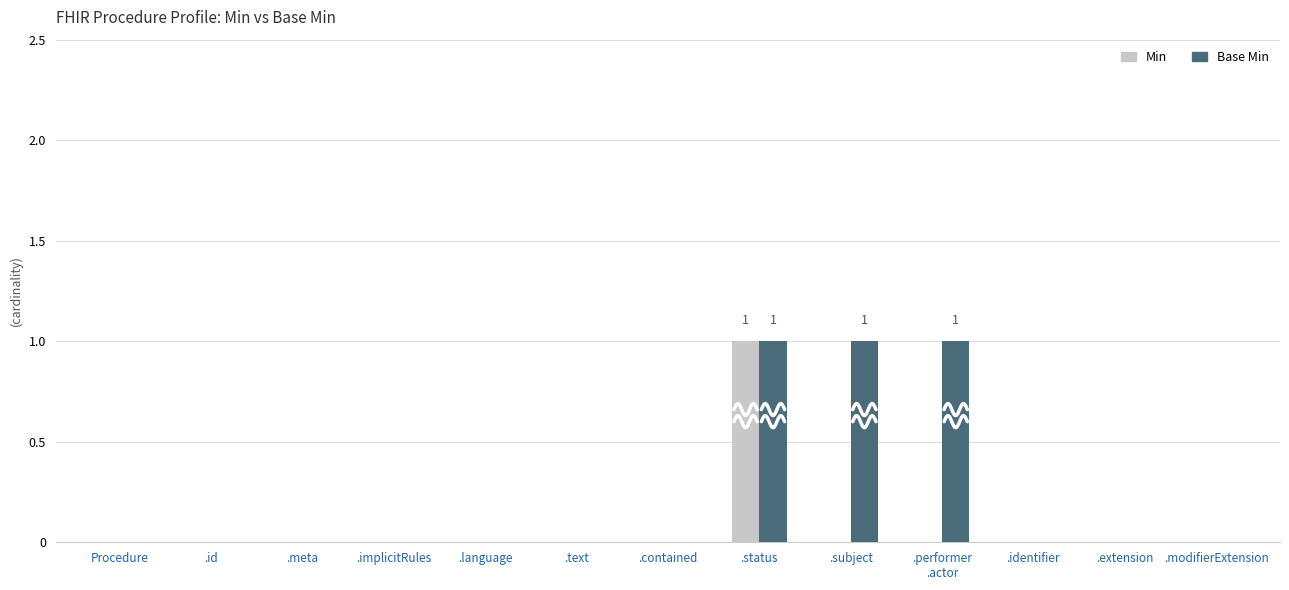

How many Base Min values are between 0 and 1?

13